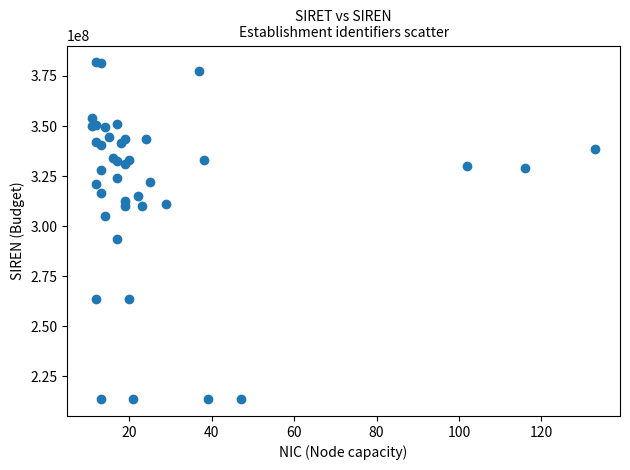

What Y value in the scatter plot is closest to 297650964?

293500310